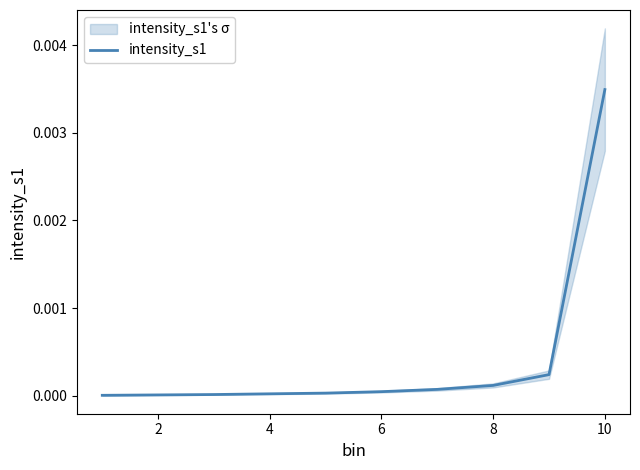

How many distinct data groups are displayed?

1